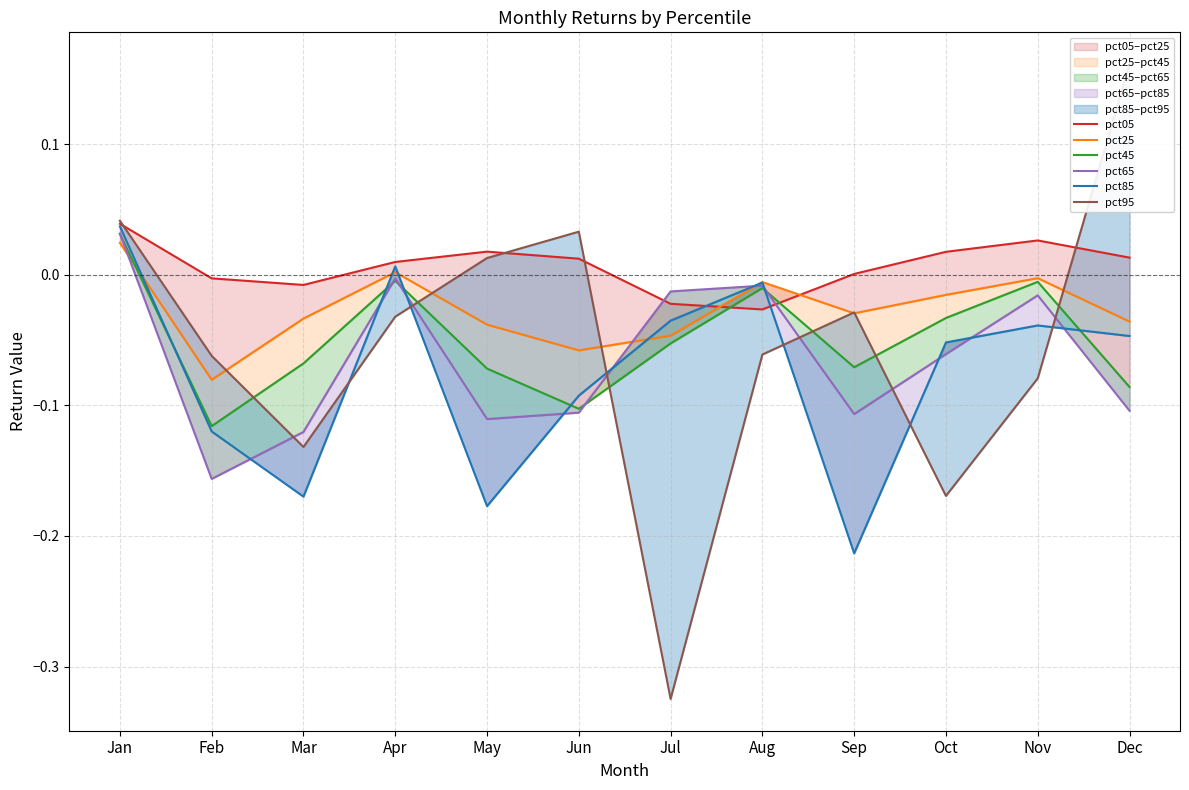

How many interior local valleys does the pct85 series have?

3